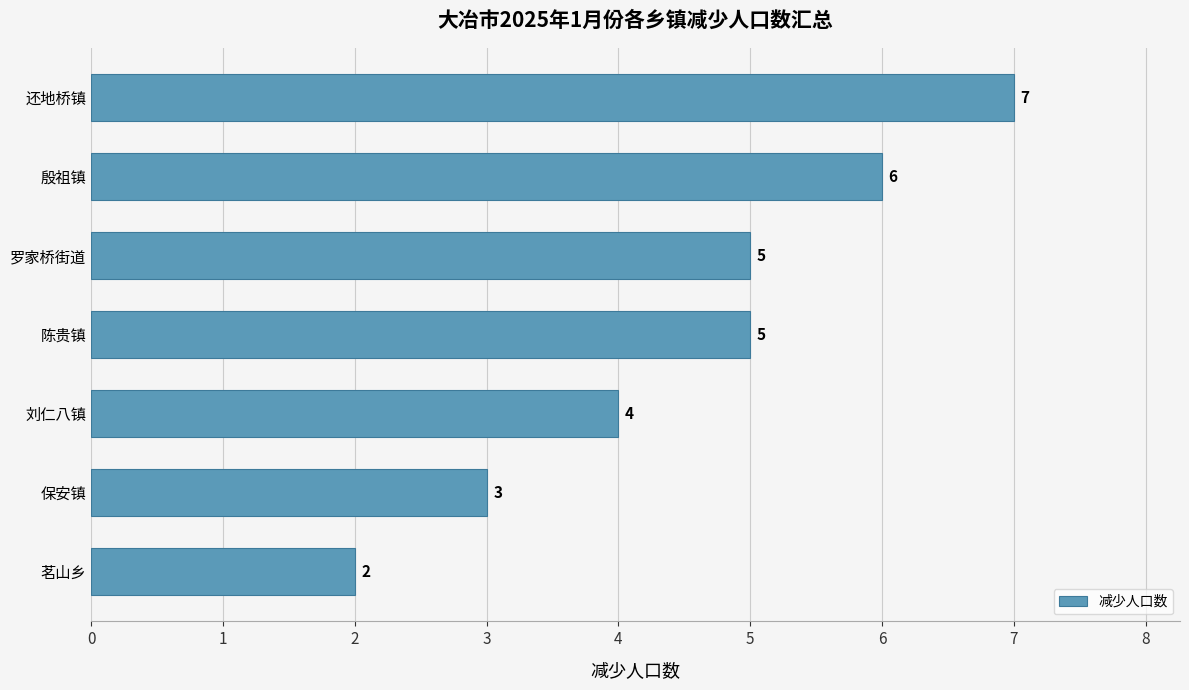

At which category does the chart reach its minimum across all series?

茗山乡